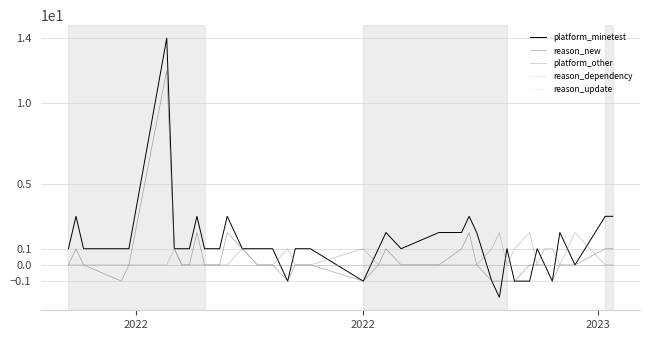

Does the chart have visible grid lines?

Yes